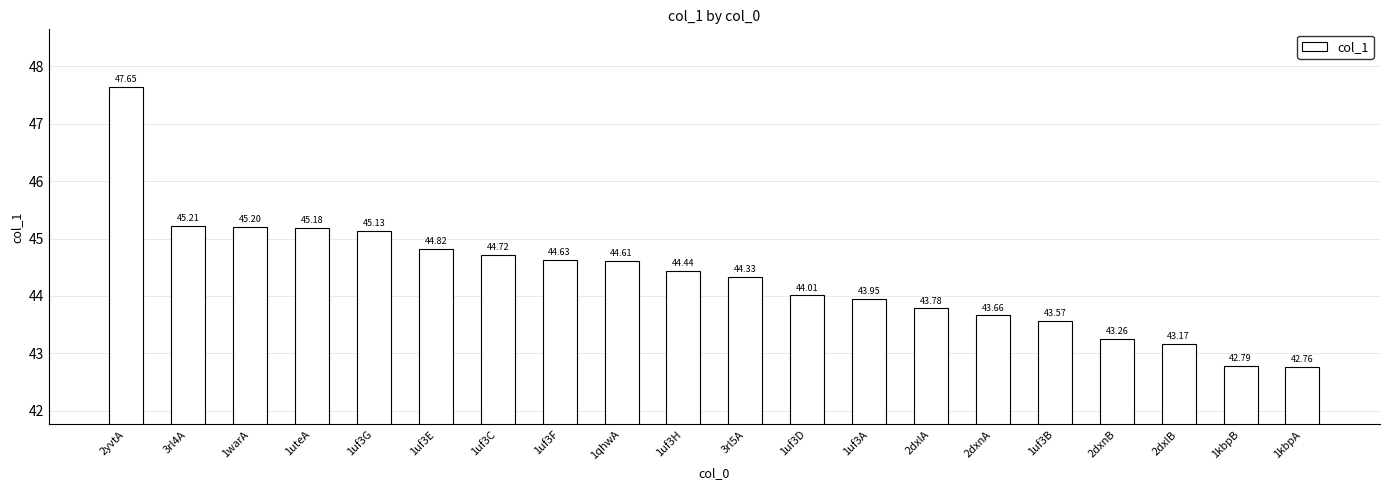

What position from the left is 1warA?

3